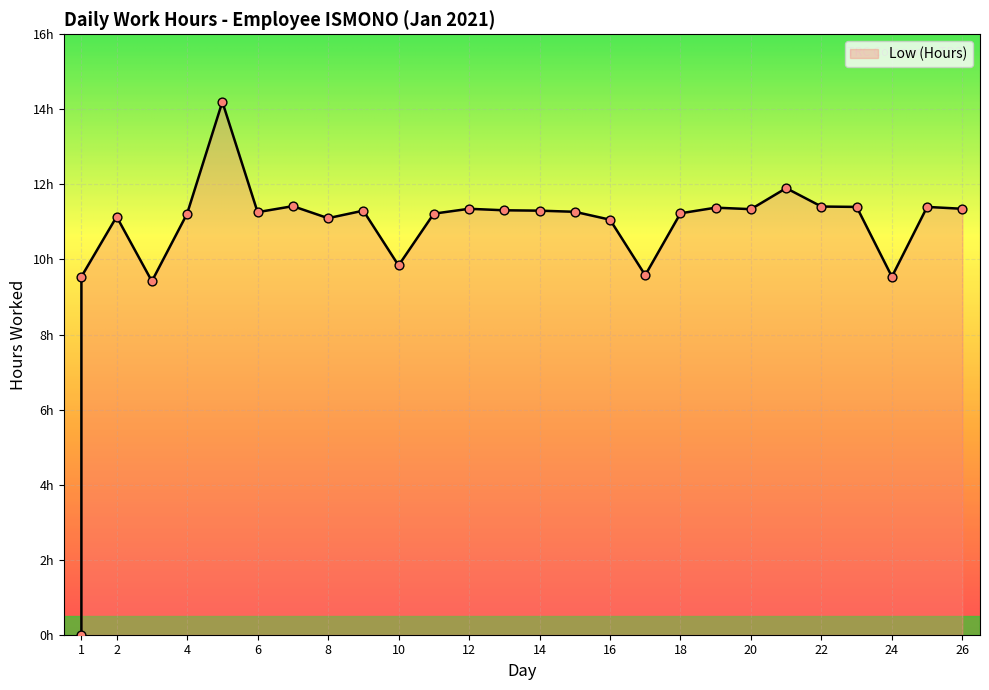

What is the change in value from 1 to 6?

+11.3